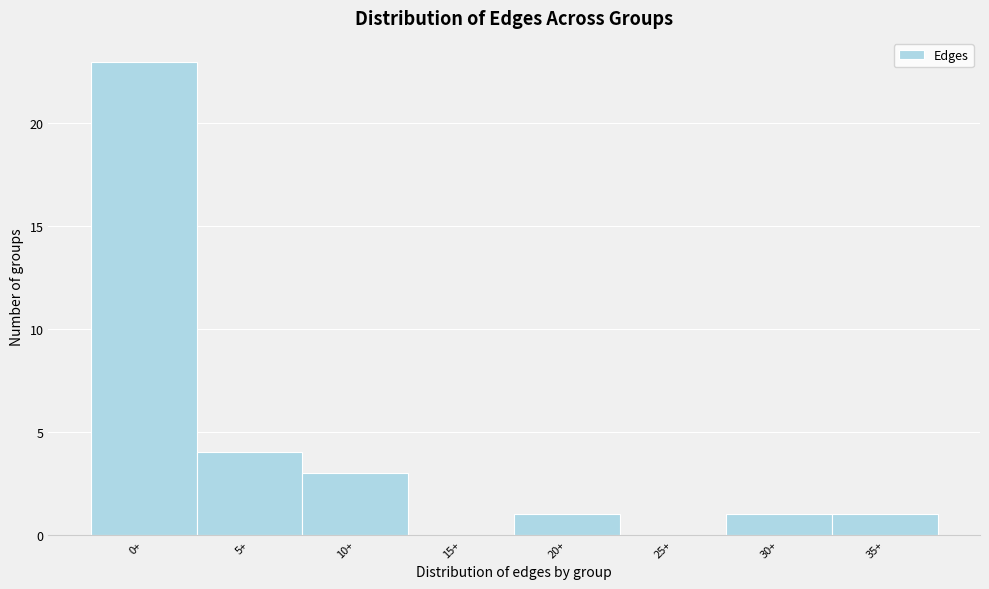

Reading left to right, what are all the values shown in this chart?

0+=23	5+=4	10+=3	15+=0	20+=1	25+=0	30+=1	35+=1